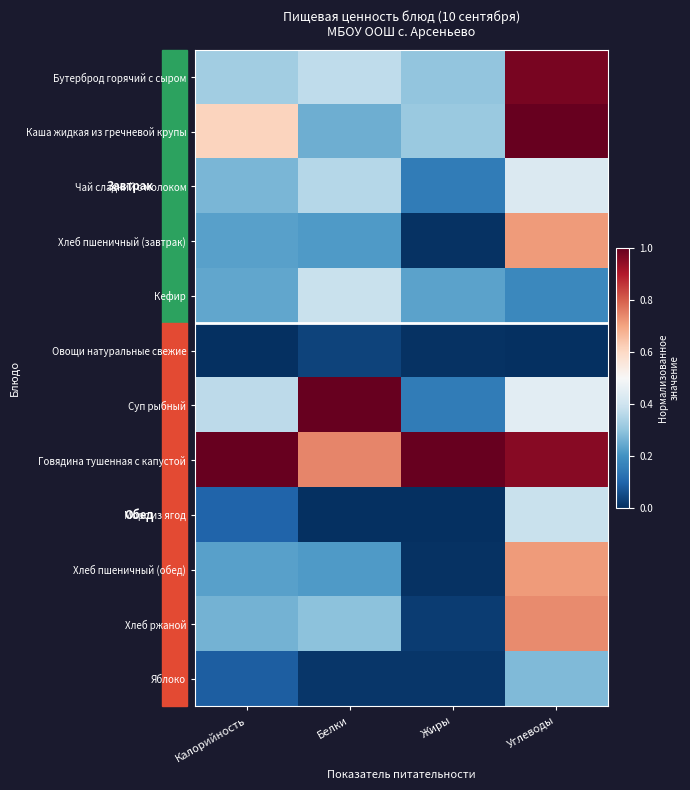

What is the total value across all series at Углеводы?

6.8